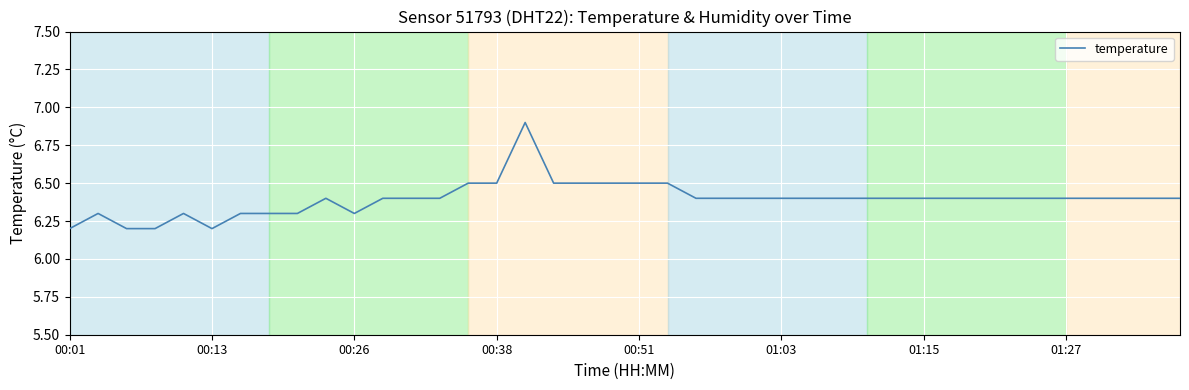

How many distinct data groups are displayed?

1